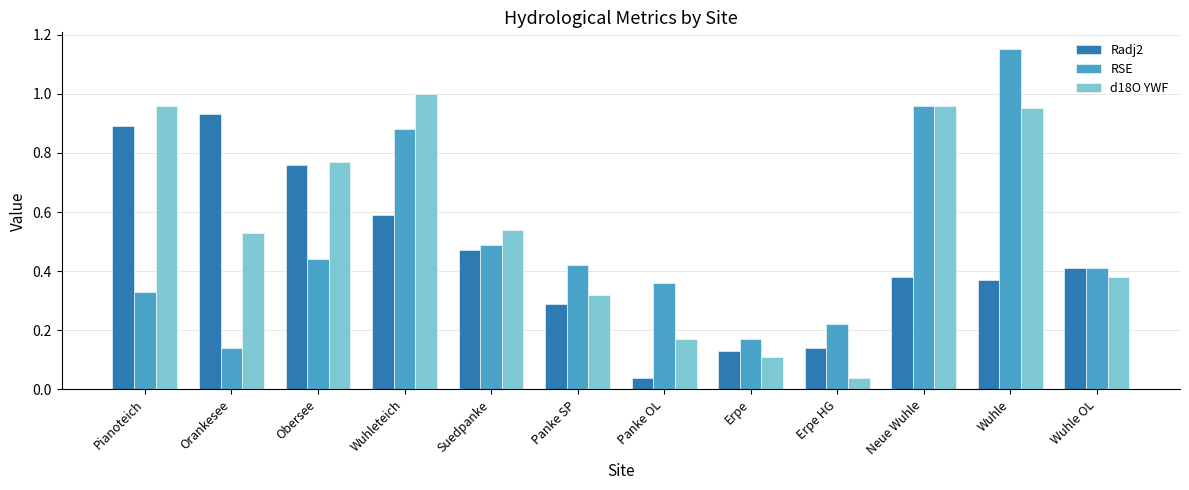

List the series in order of their peak value, lowest first.

Radj2, d18O YWF, RSE